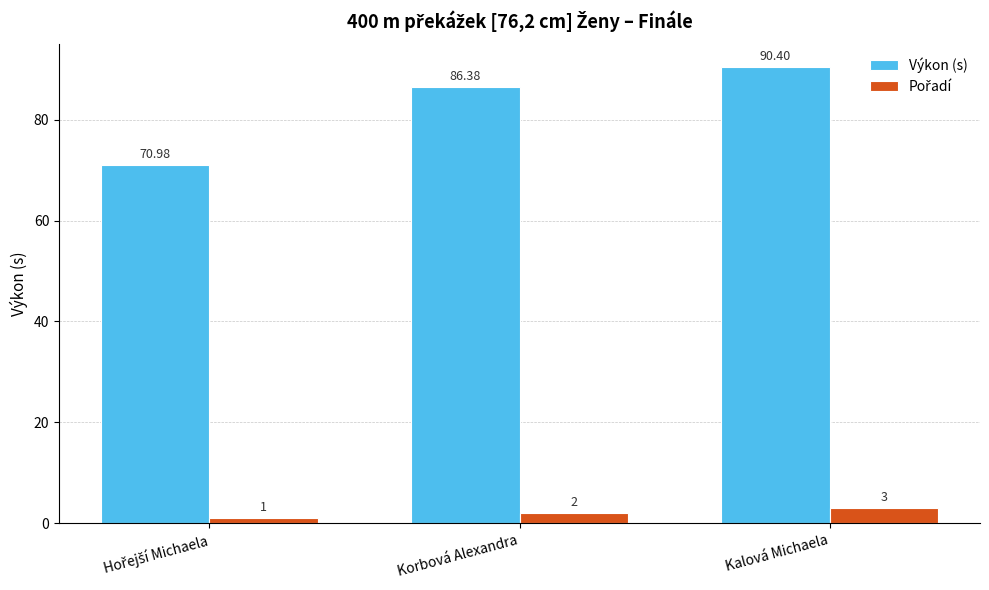

How many categories are shown in the chart?

3